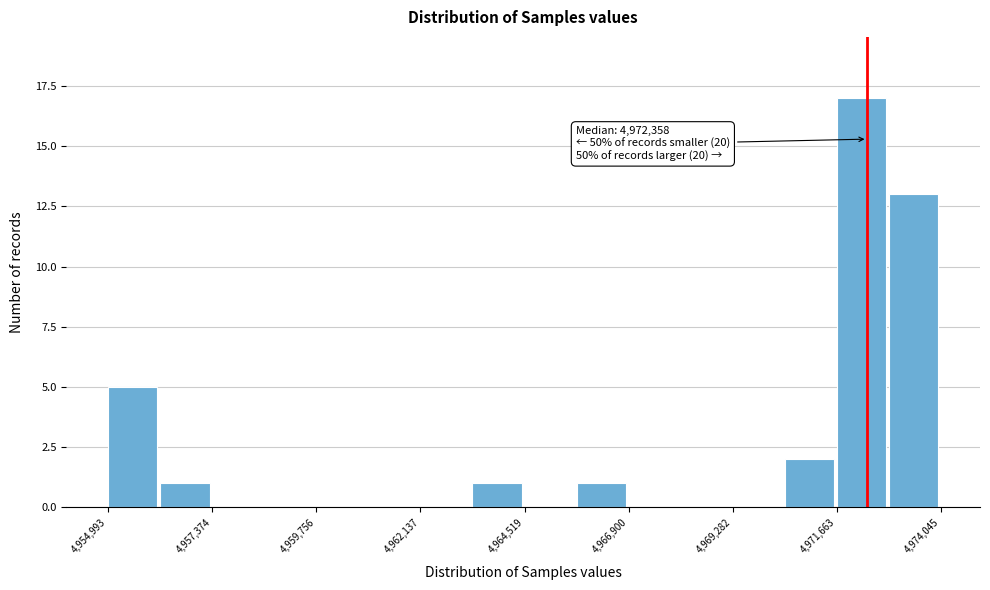

Around what value on the x-axis is the tallest bar? Give the approximate position of its centre, as read against the axis.

4972000